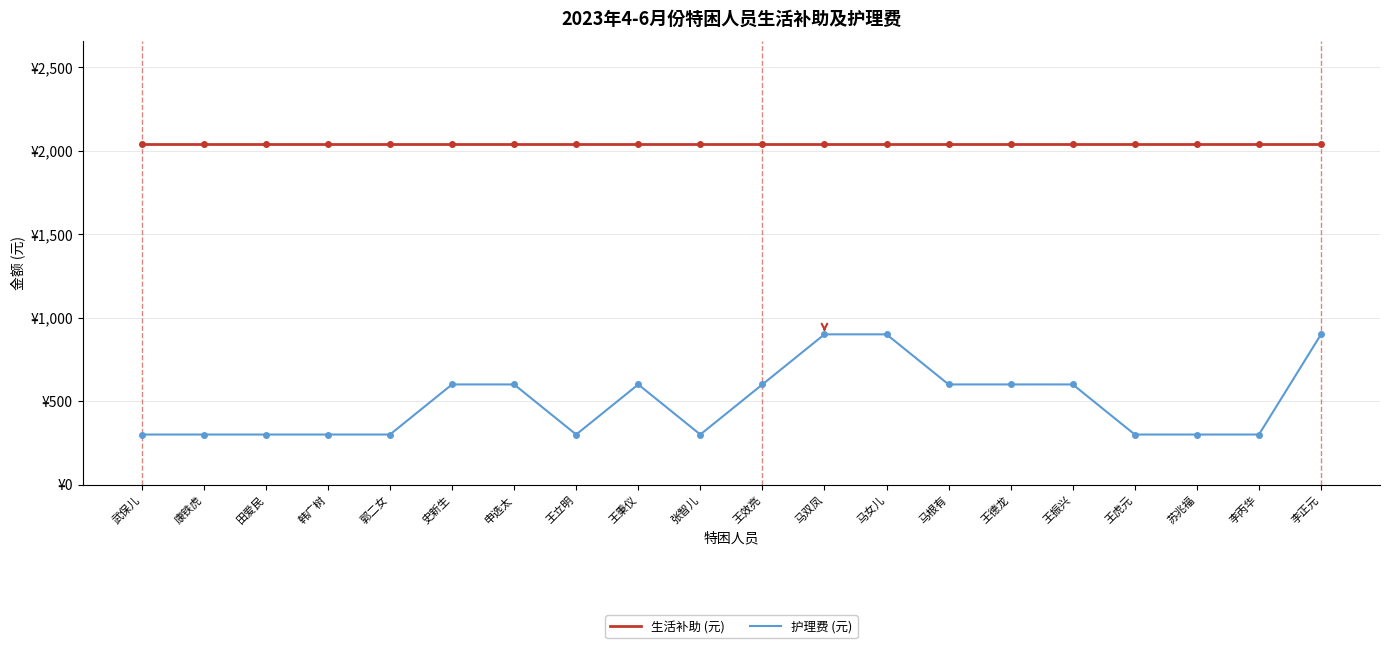

Between 王效亮 and 苏兆福, which series saw the biggest shift?

护理费 (元)